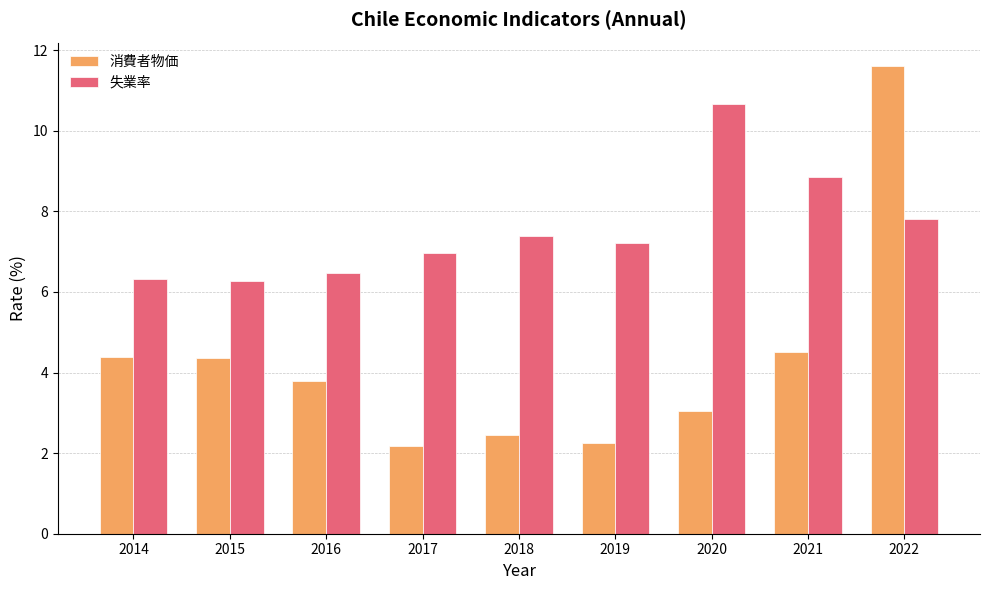

The value of 失業率 at 2022 is 7.8. True or false?

True